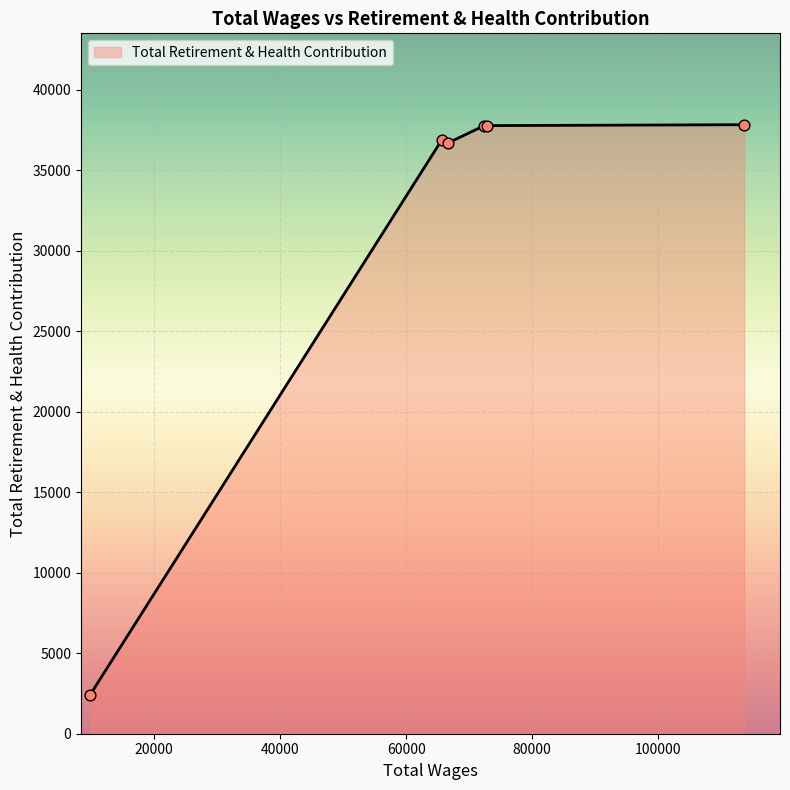

What is the difference between the maximum and minimum values?

35405